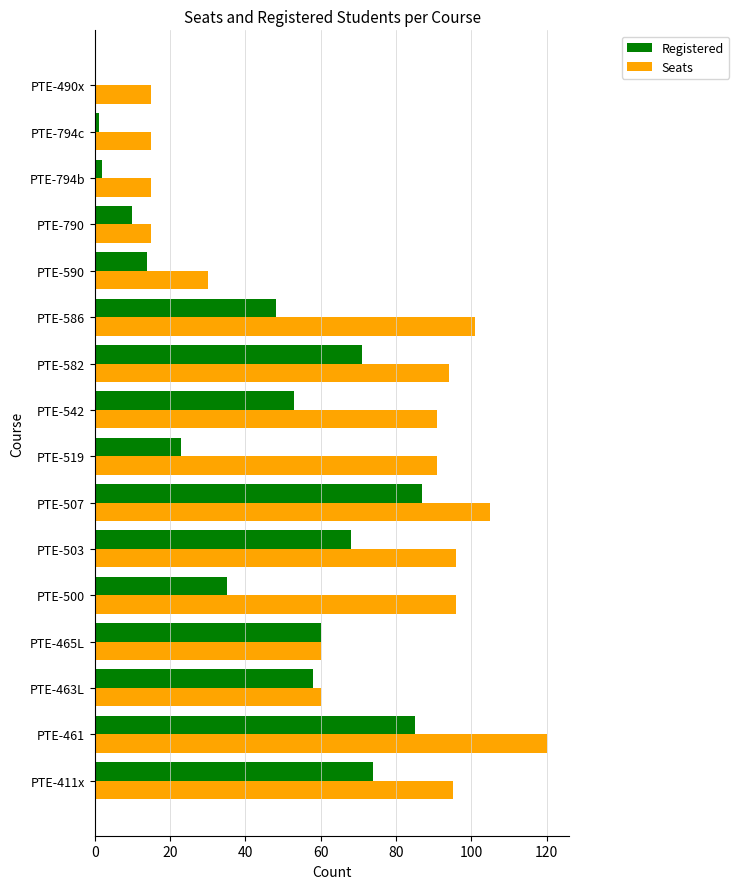

Which series has the widest spread of values?

Seats